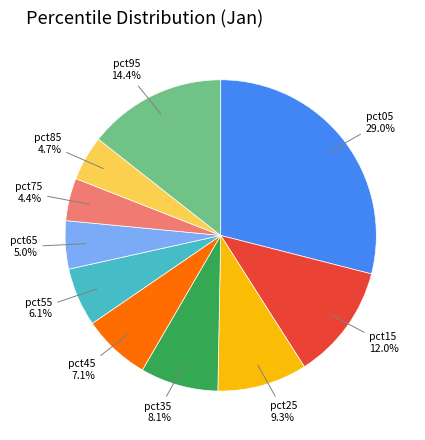

How much of the chart is everything except pct25?

90.7%